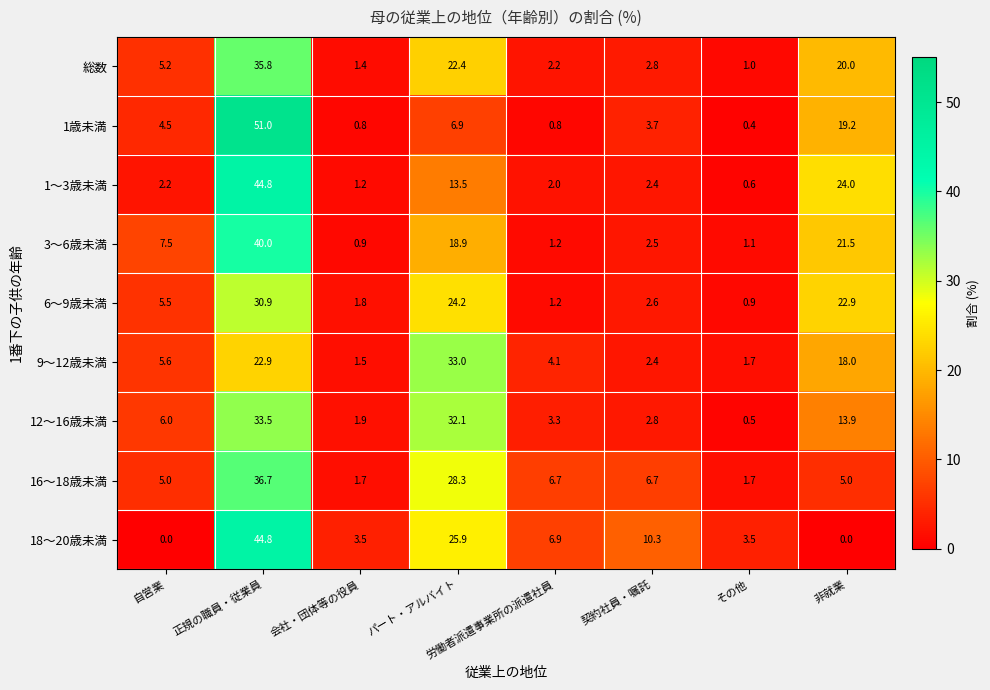

At which label does 1歳未満 reach its minimum?

その他